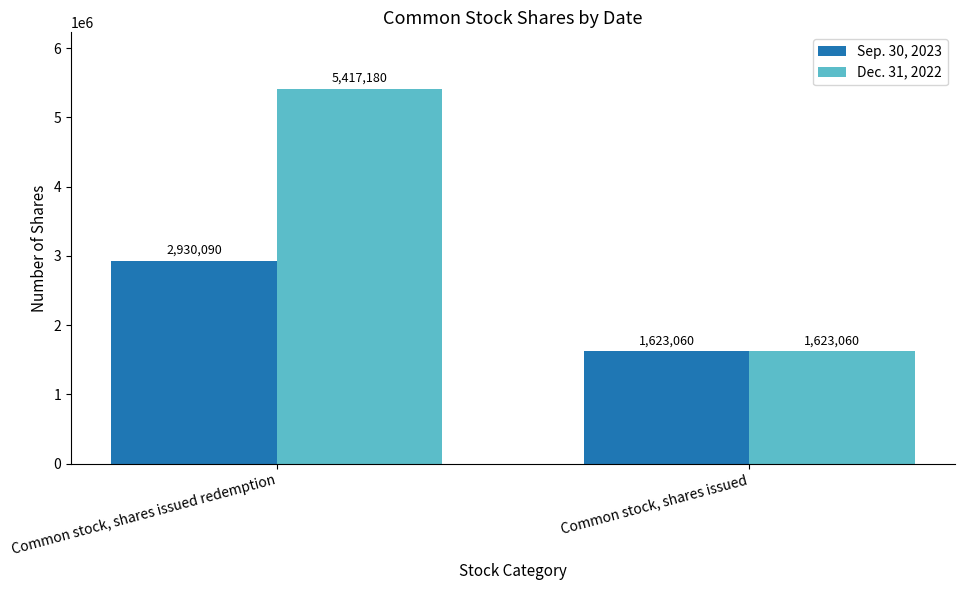

Are the bars grouped side by side (vs. stacked)?

Yes